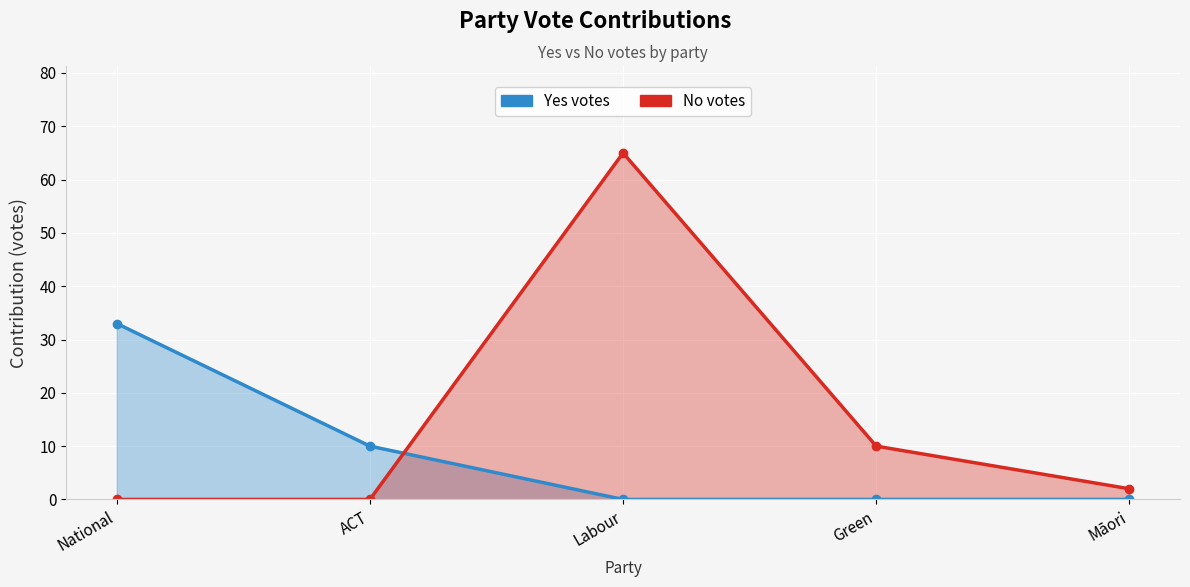

What is the maximum value shown in the chart?

65